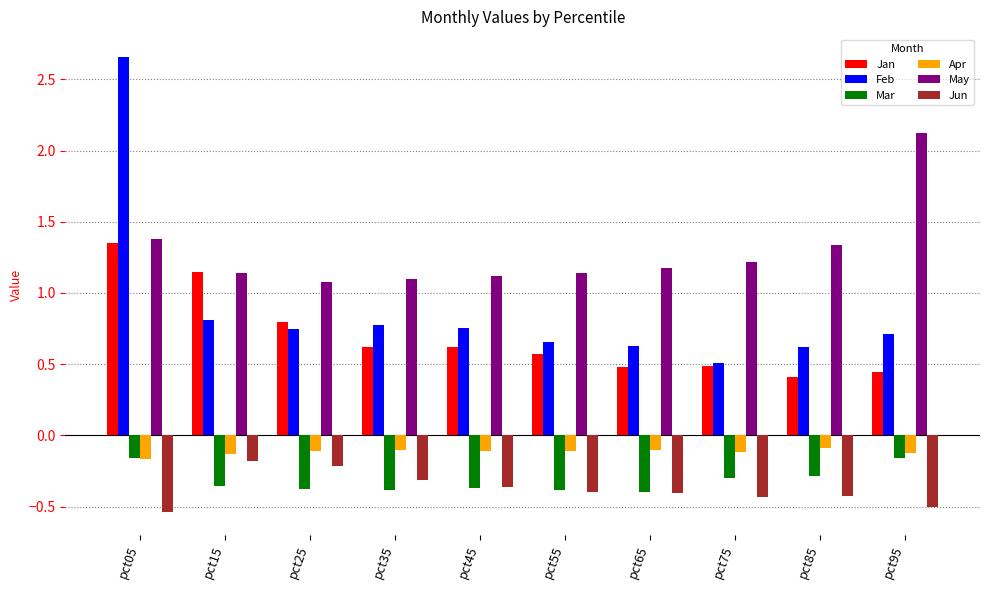

What is the sum of all Jun values?

-3.8